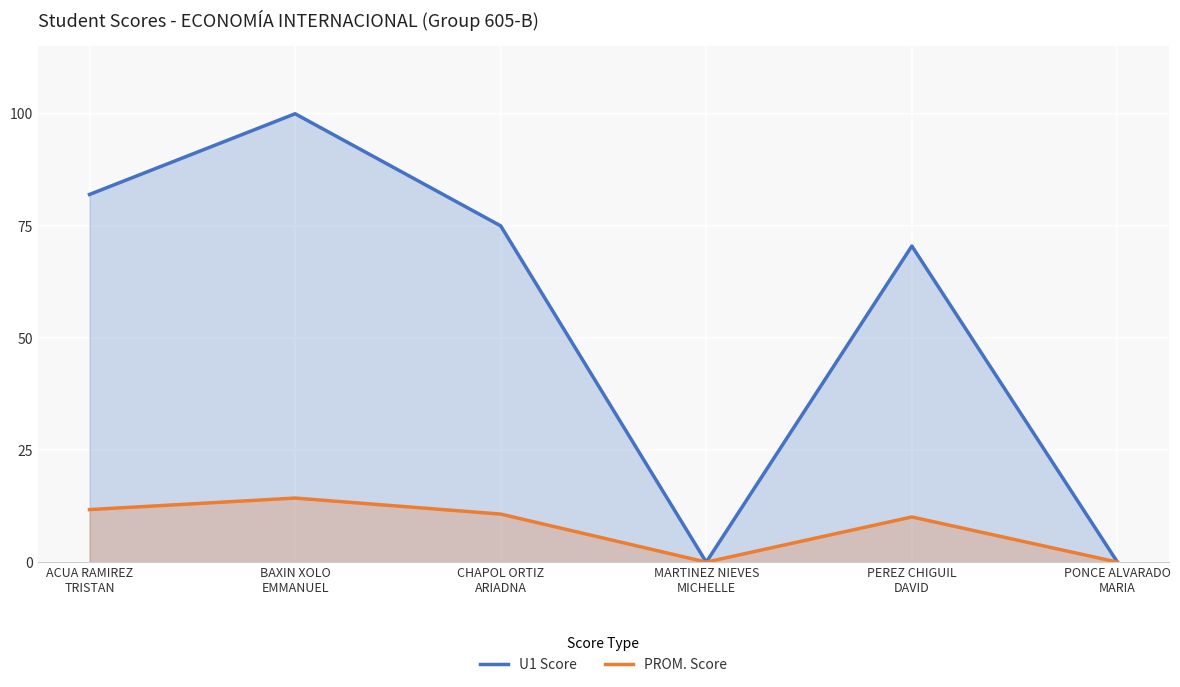

What is the difference between the second highest and second lowest values in the PROM. Score (line) series?

11.7